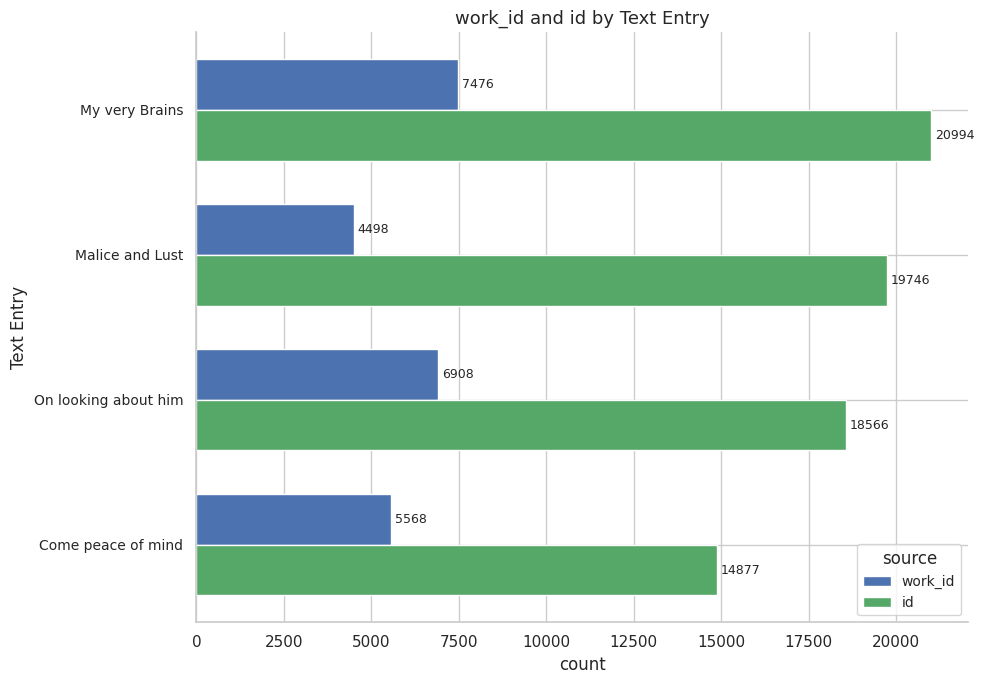

The work_id series shows 6908 at On looking about him. True or false?

True